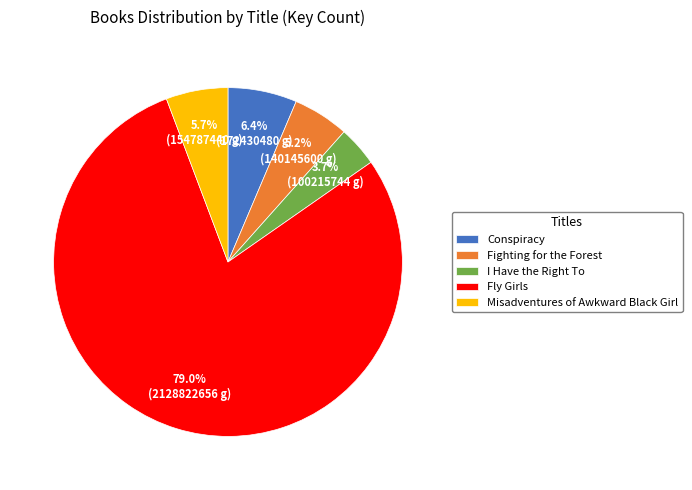

How many segments does this pie chart have?

5